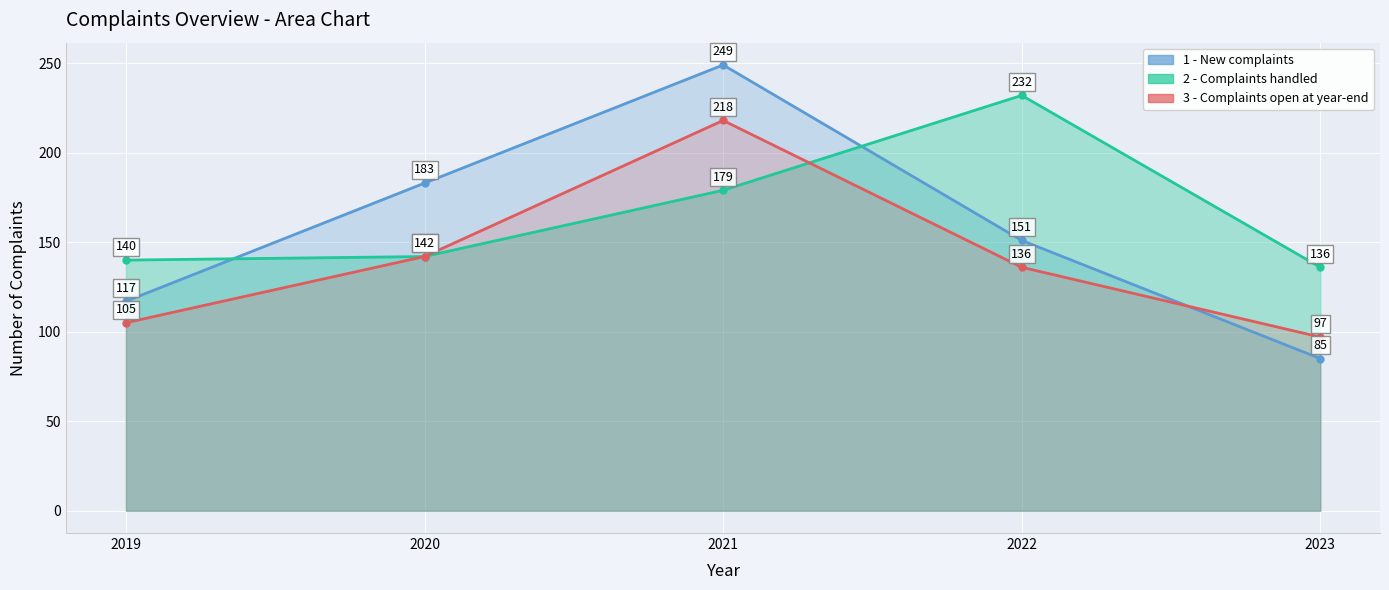

At which label does 1 - New complaints reach its minimum?

2023